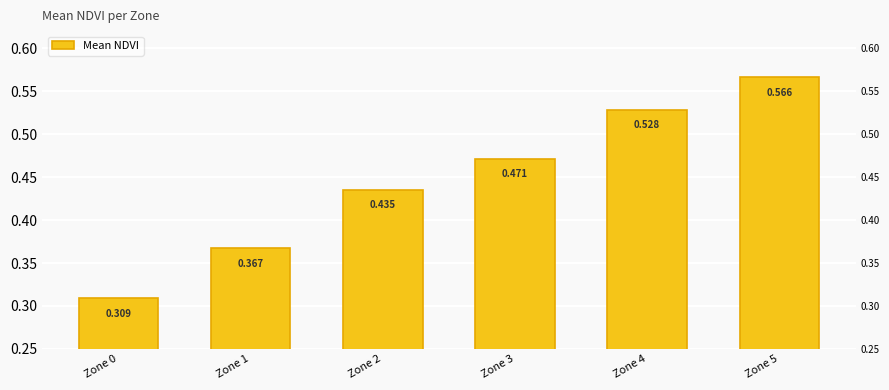

At which label is the value closest to 0?

Zone 0